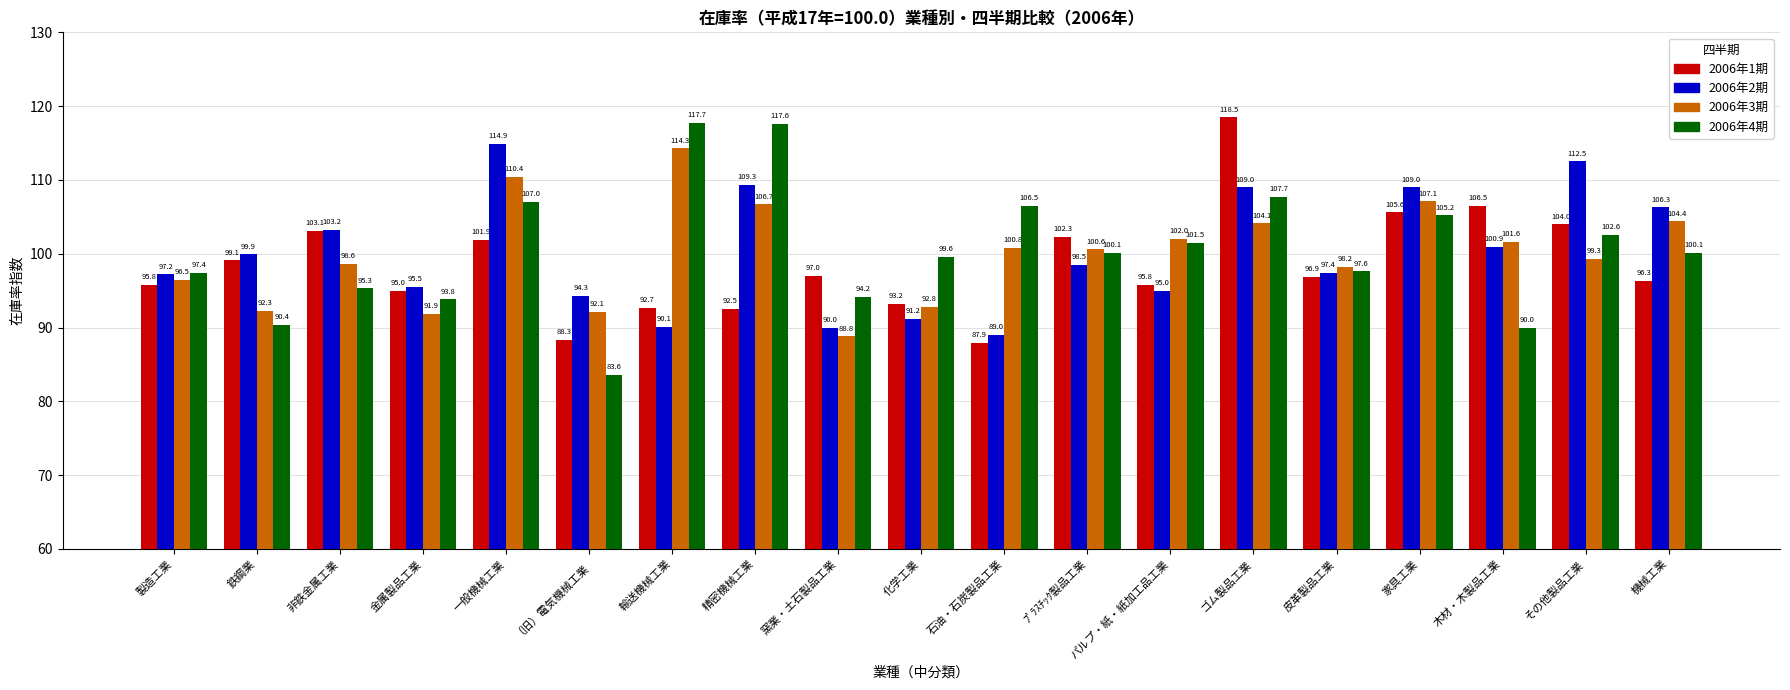

How many series are shown in this chart?

4